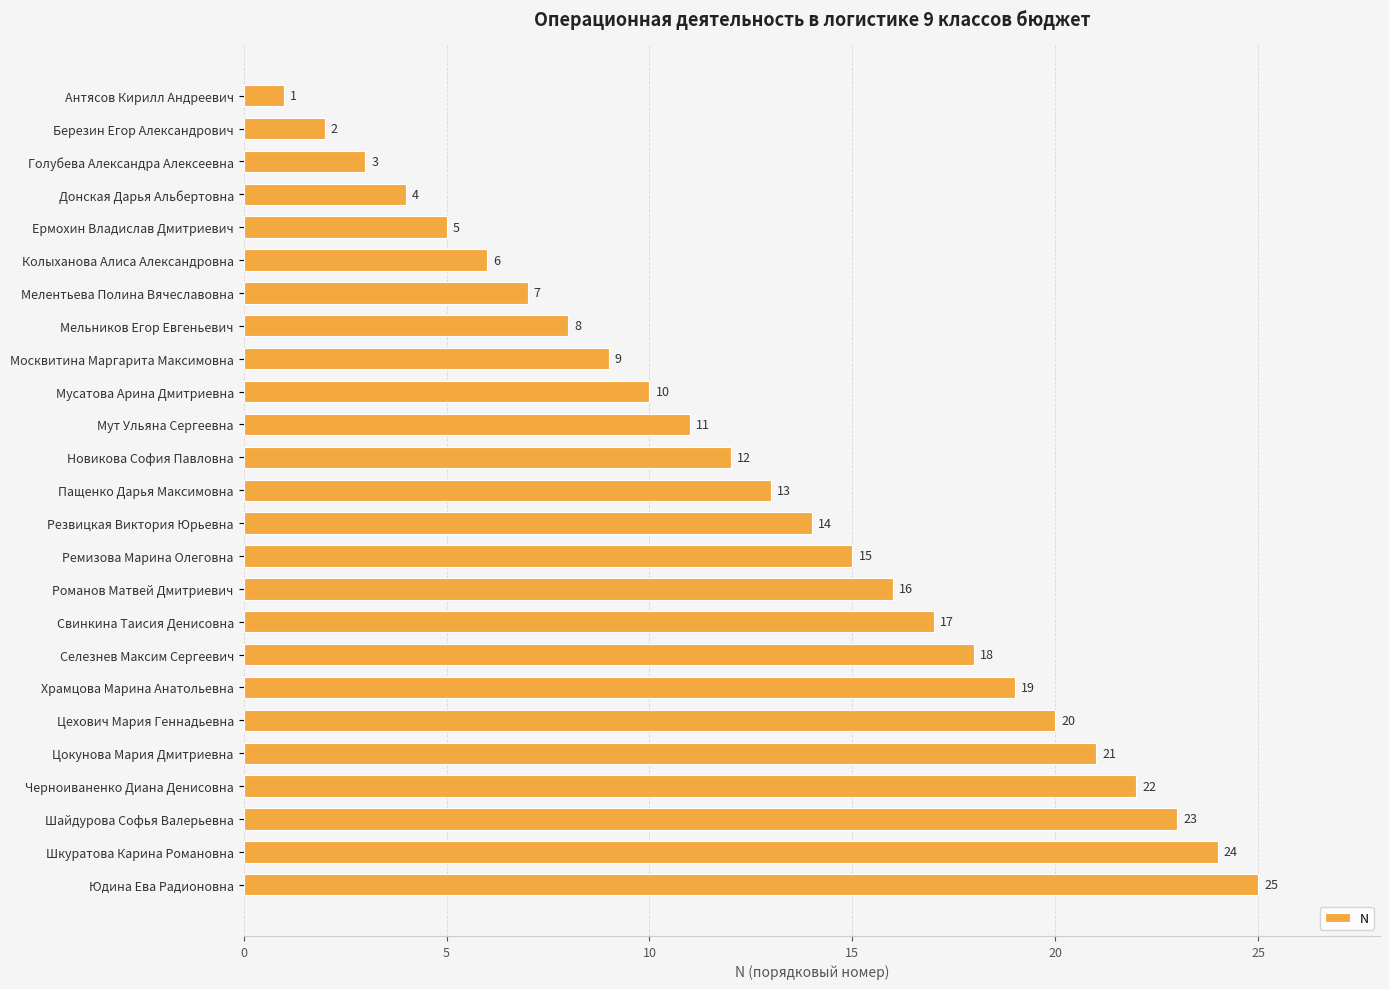

What is the difference between the values at Романов Матвей Дмитриевич and Цокунова Мария Дмитриевна?

5